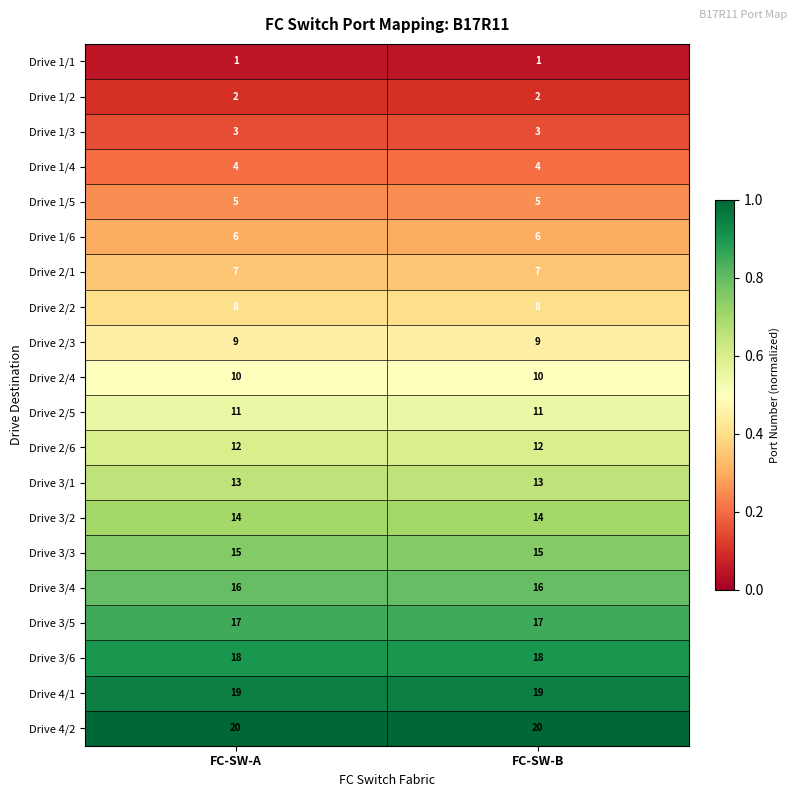

True or false: Drive 3/6 has a value of 18 at FC-SW-B.

True